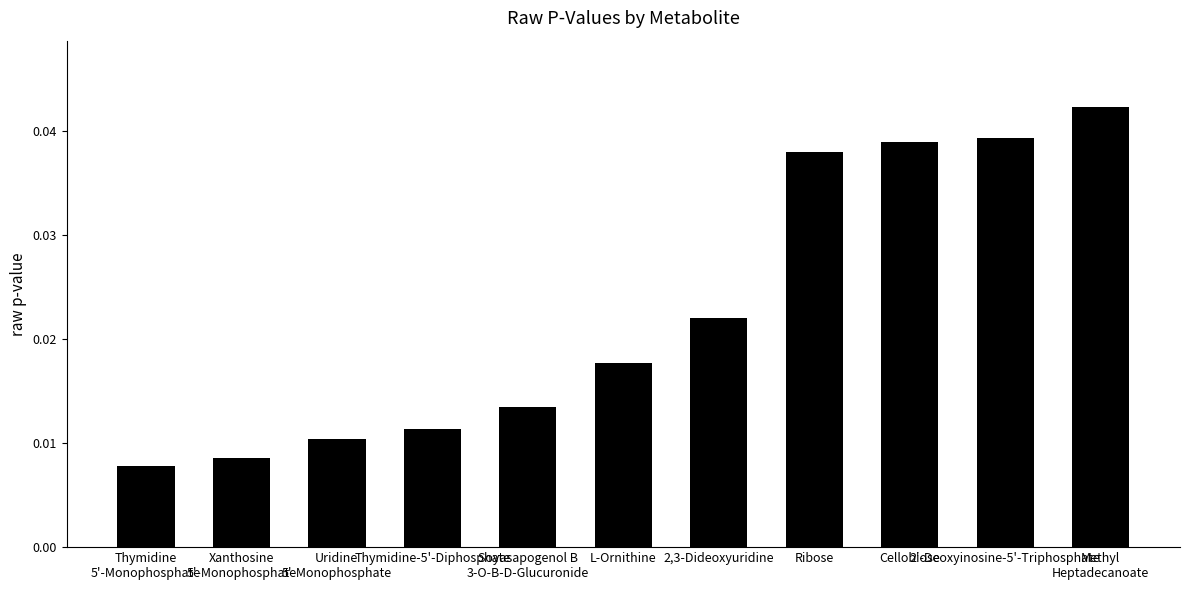

Rank the categories by value from lowest to highest.

Thymidine
5'-Monophosphate, Xanthosine
5'-Monophosphate, Uridine
5'-Monophosphate, Thymidine-5'-Diphosphate, Soyasapogenol B
3-O-B-D-Glucuronide, L-Ornithine, 2,3-Dideoxyuridine, Ribose, Cellobiose, 2'-Deoxyinosine-5'-Triphosphate, Methyl
Heptadecanoate